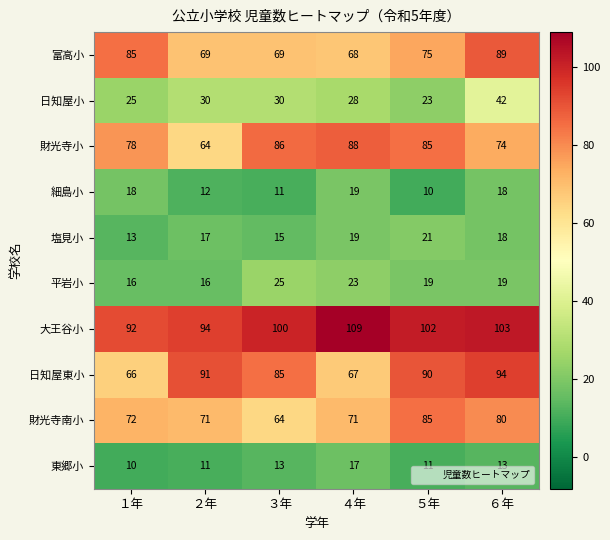

List the series in order of their peak value, lowest first.

東郷小, 細島小, 塩見小, 平岩小, 日知屋小, 財光寺南小, 財光寺小, 富高小, 日知屋東小, 大王谷小